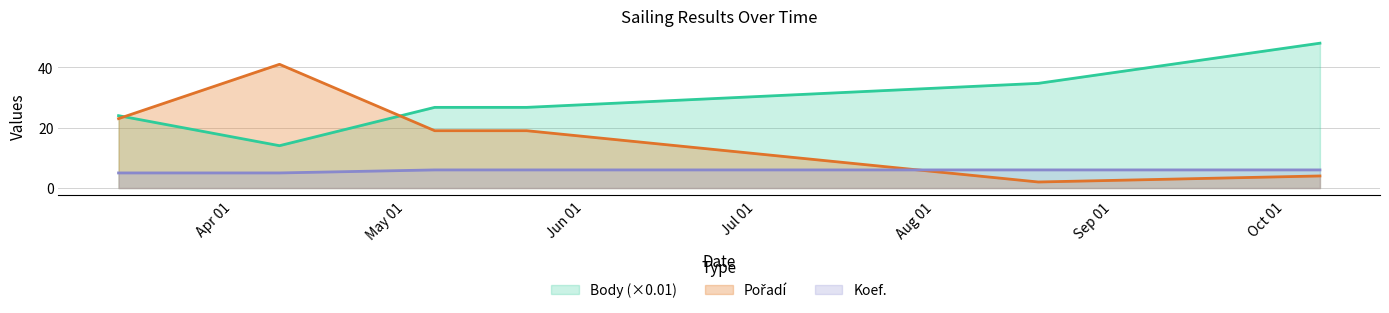

Does the chart display data point markers on the line(s)?

No